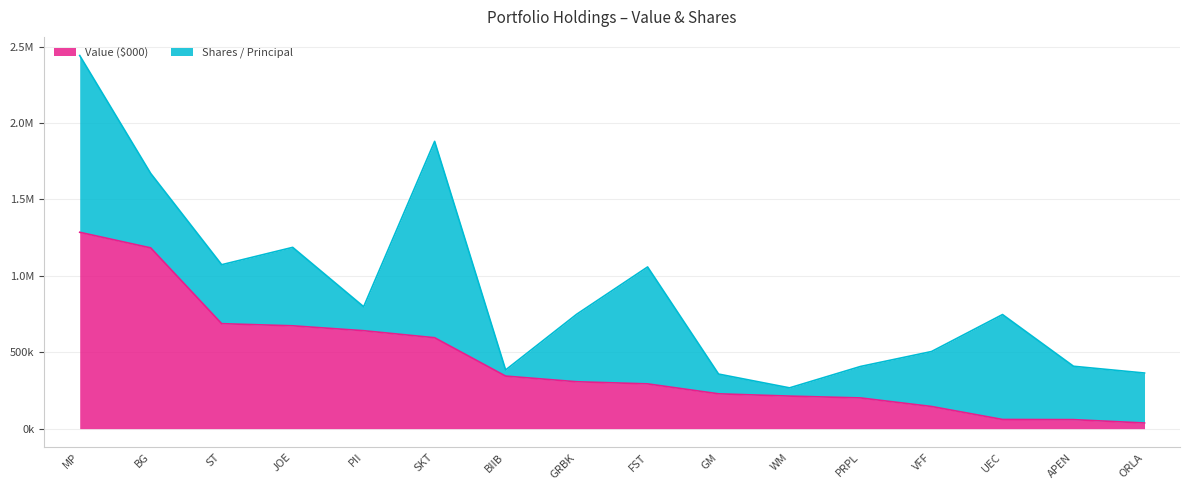

What is the minimum value shown in the chart?

37000.0